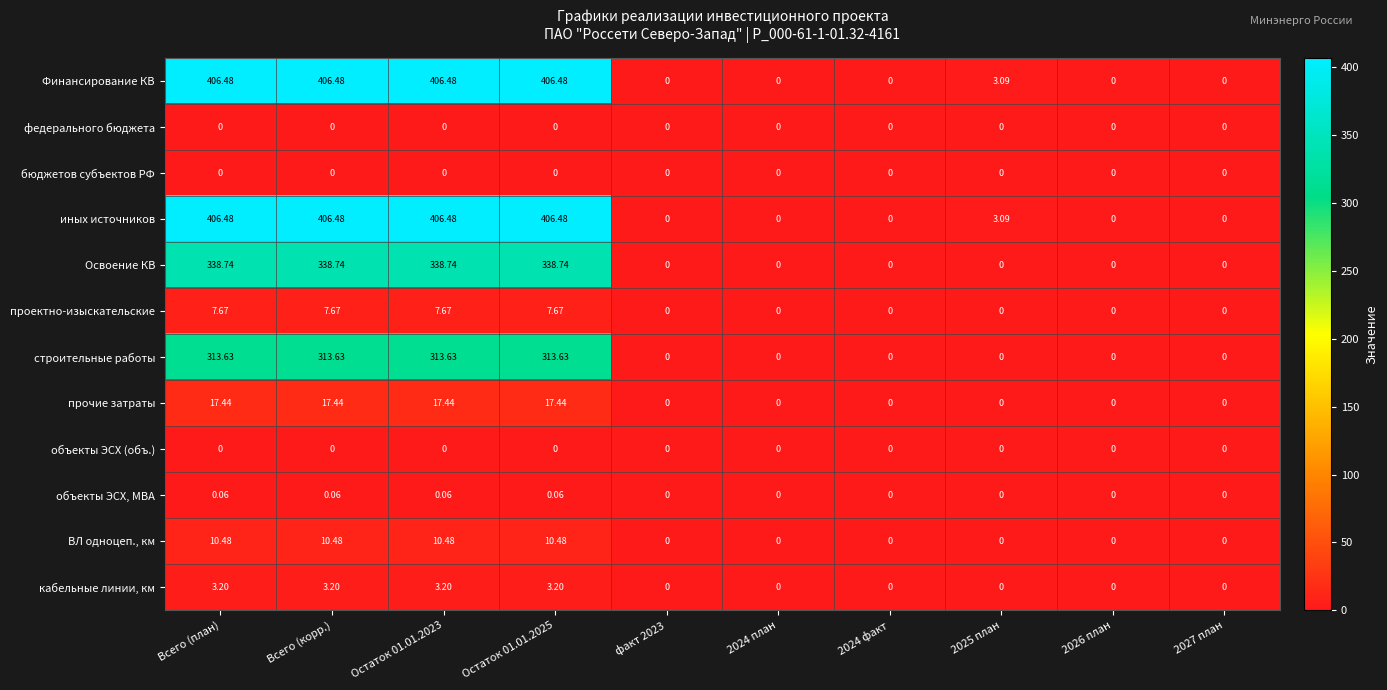

Is the value of объекты ЭСХ, МВА at 2027 план greater than the value of строительные работы at Остаток 01.01.2023?

No